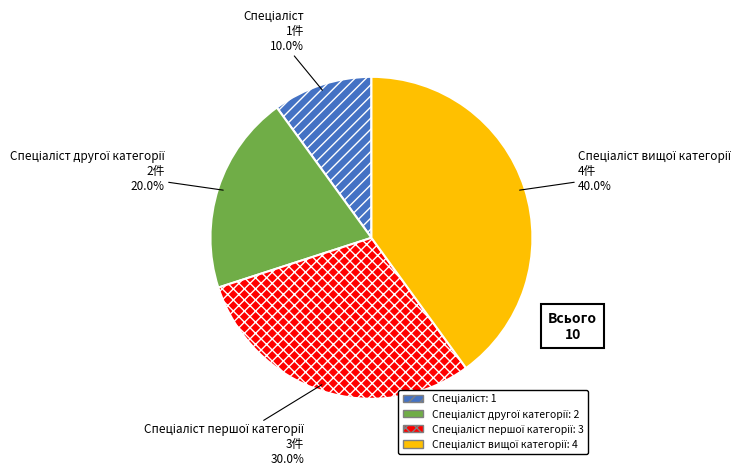

Does any single category account for the majority?

No